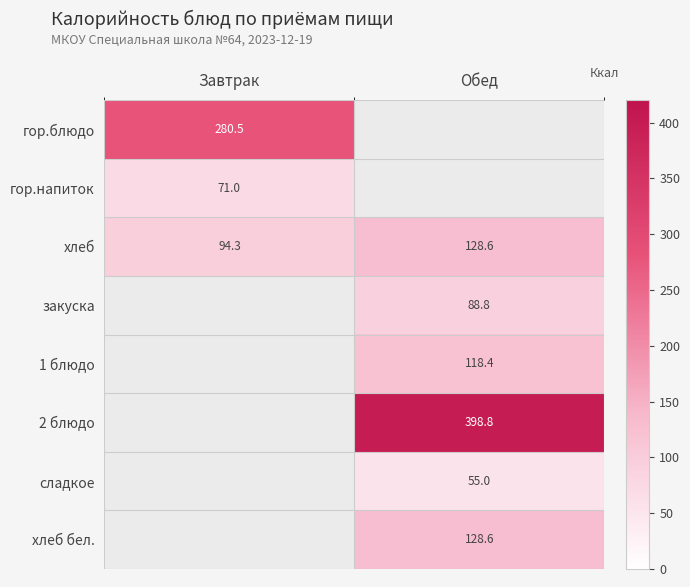

The value of гор.блюдо at Завтрак is 280.5. True or false?

True